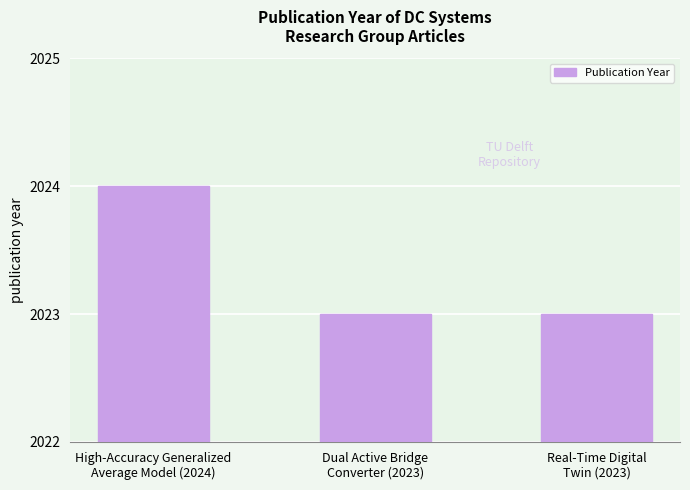

What position from the right is Real-Time Digital
Twin (2023)?

1